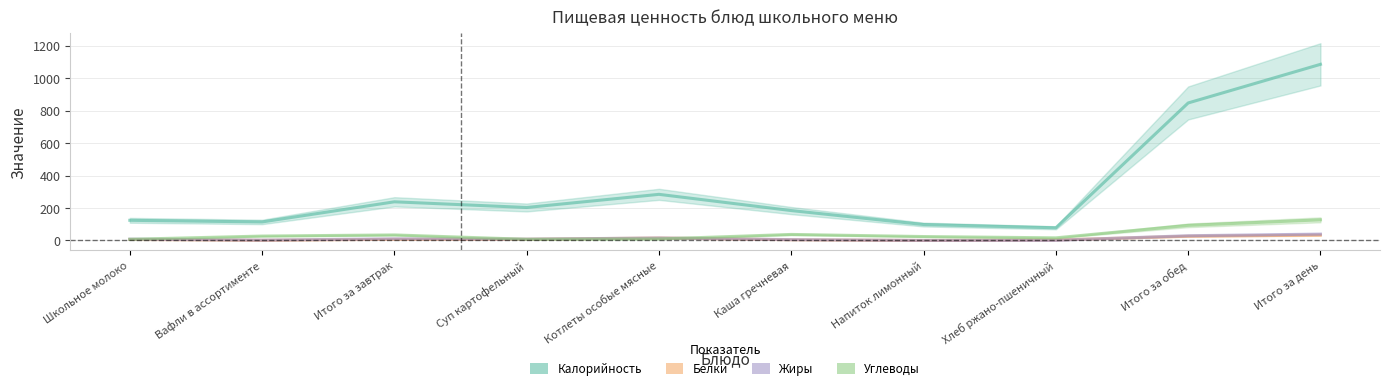

What is the total value across all series at Вафли в ассортименте?

144